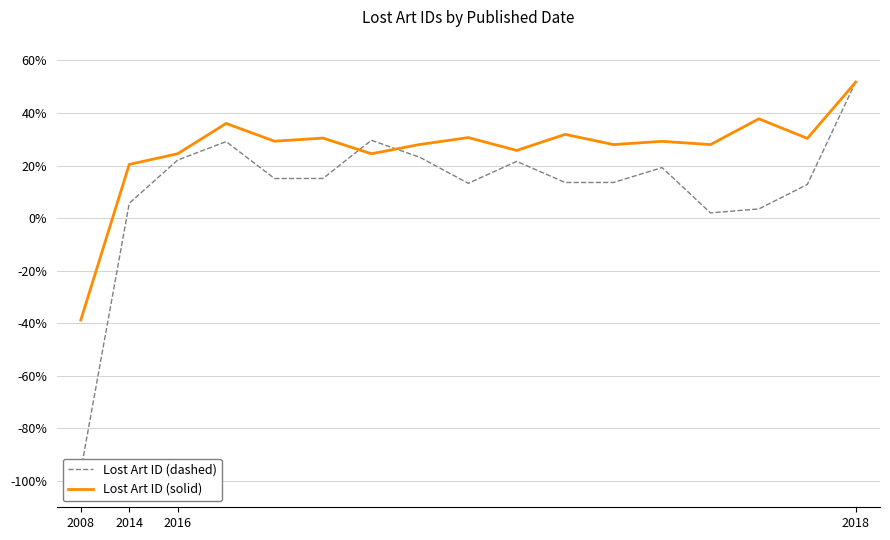

What position from the left is 5?

6